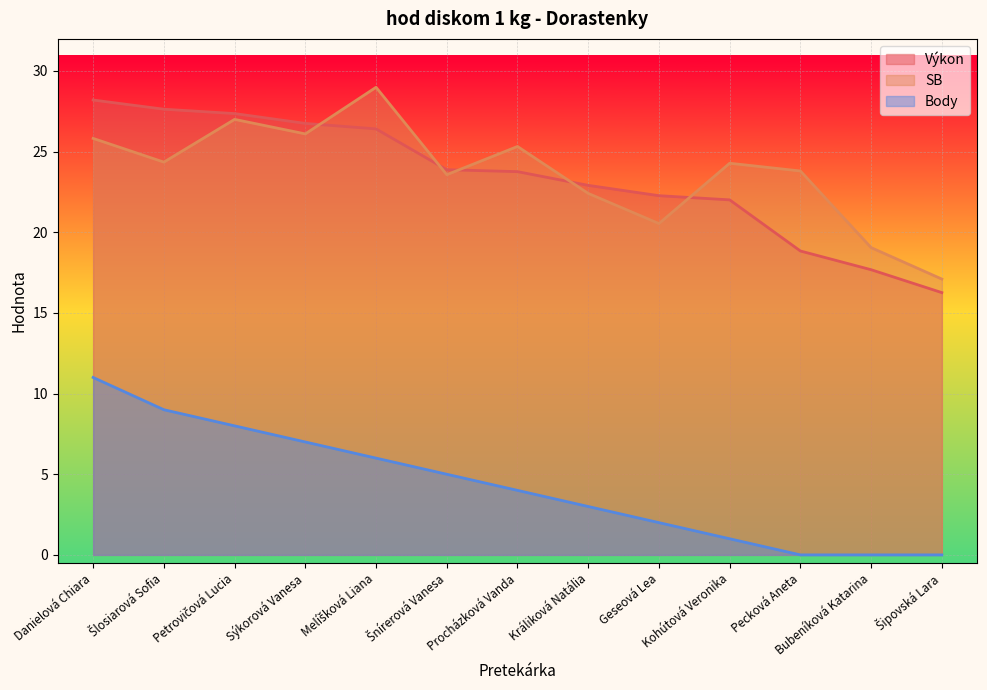

What position from the right is Králiková Natália?

6